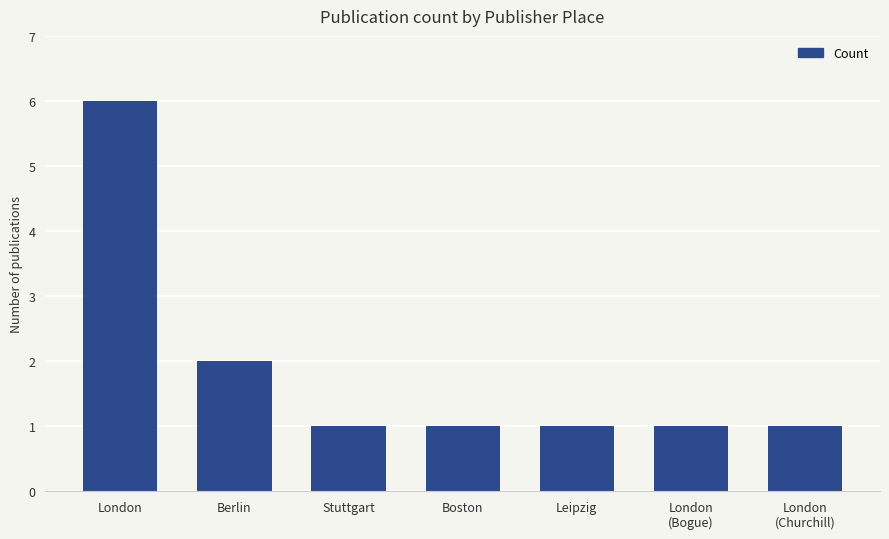

Approximately how many times larger is the value at London
(Churchill) compared to Stuttgart?

1.0